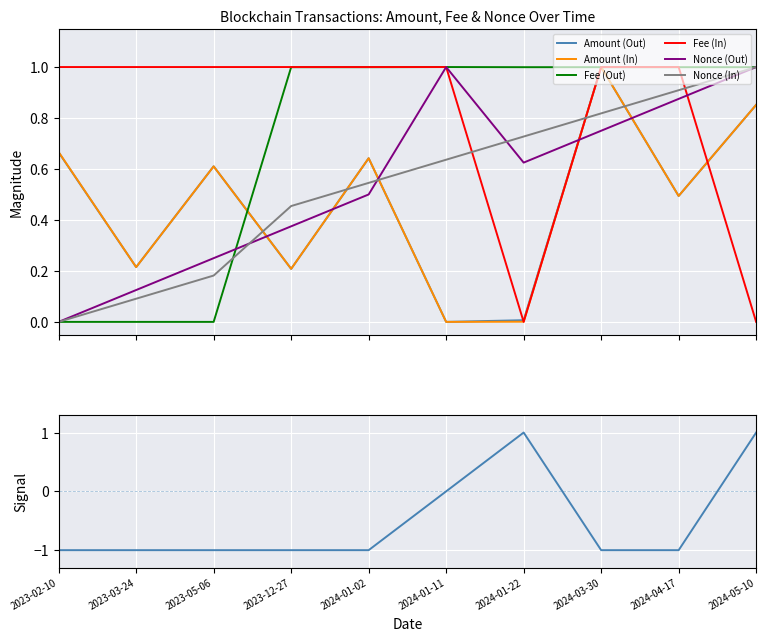

True or false: Amount (In) has a value of 0.7 at 2023-02-10.

True